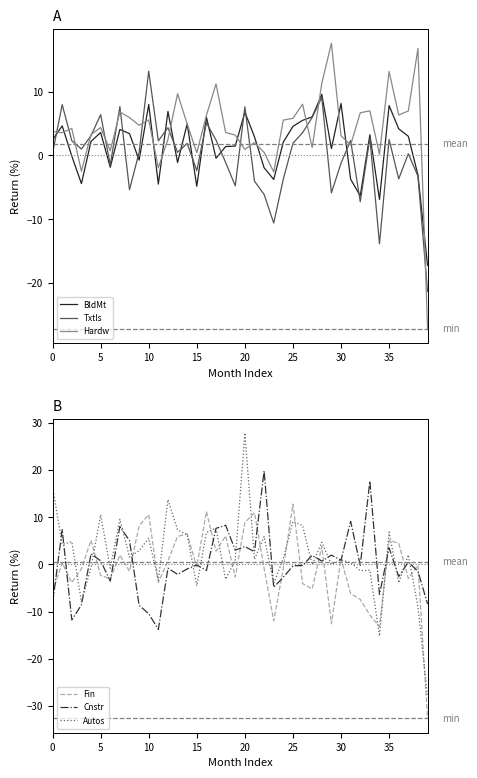

The value of Fin at 17 is 2.8. True or false?

True